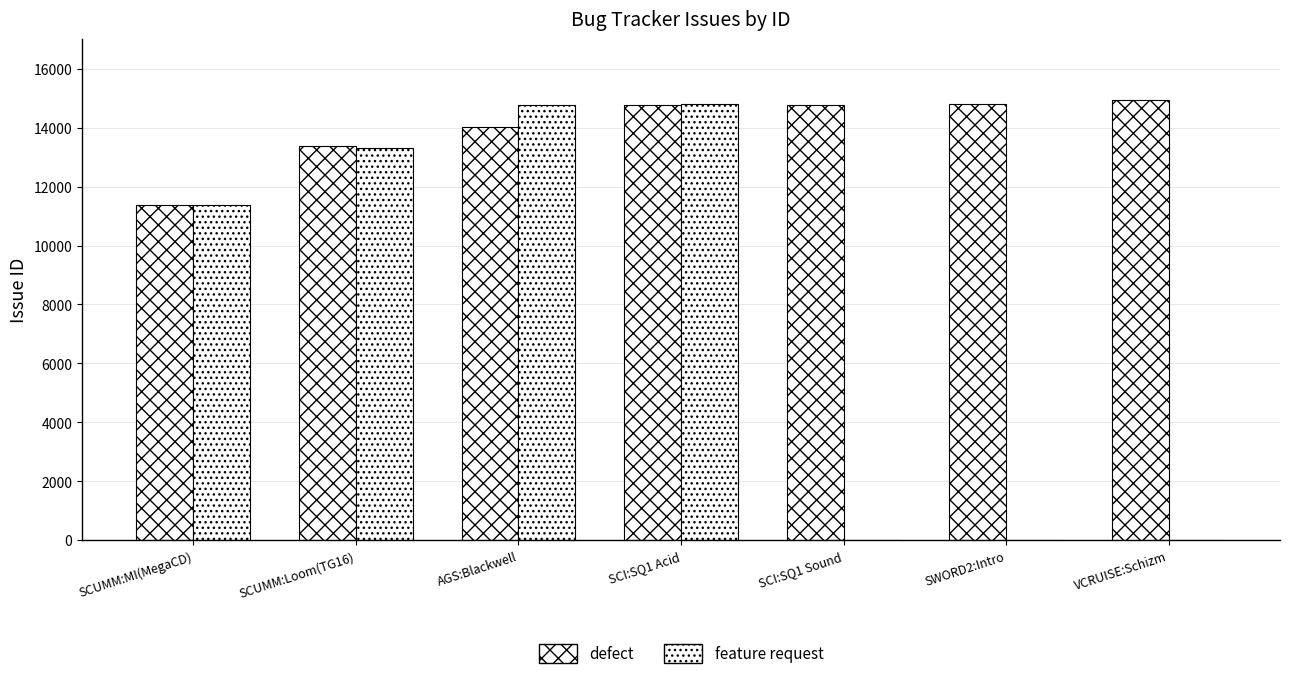

Reading left to right, transcribe all the data shown in this chart.

defect: 11360	13388	14018	14764	14768	14803	14922
feature request: 11367	13317	14770	14790	0	0	0